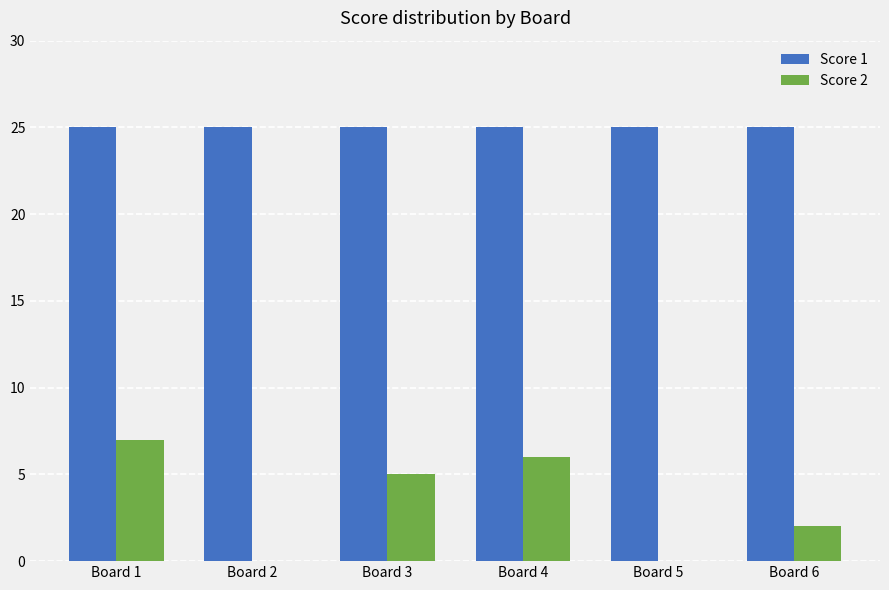

True or false: Score 2 has a value of 0 at Board 2.

True